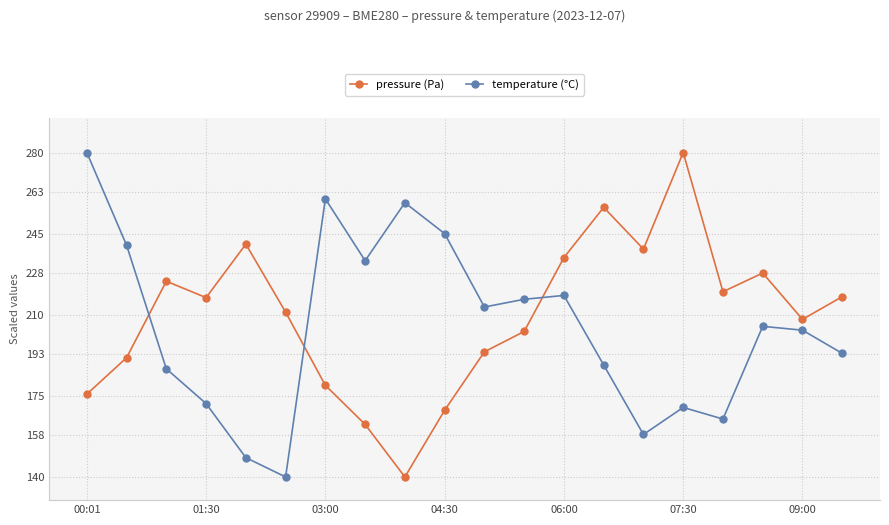

List the series in order of their overall mean, highest first.

pressure (Pa), temperature (°C)